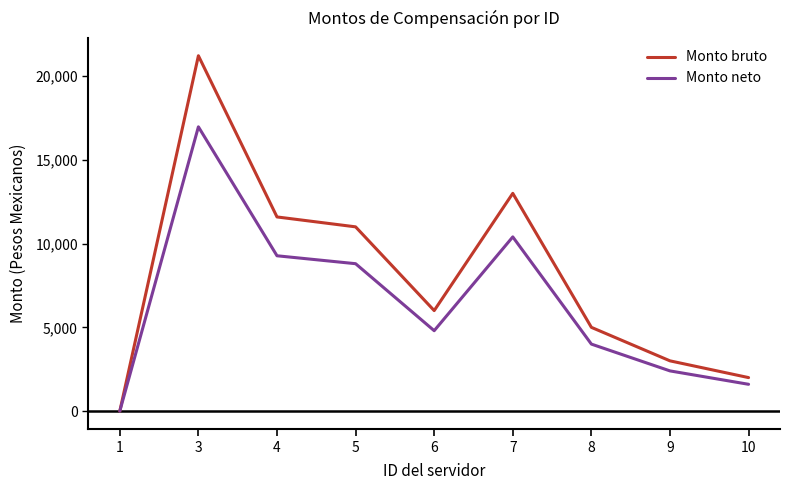

The Monto bruto series shows 21215.0 at 3. True or false?

True